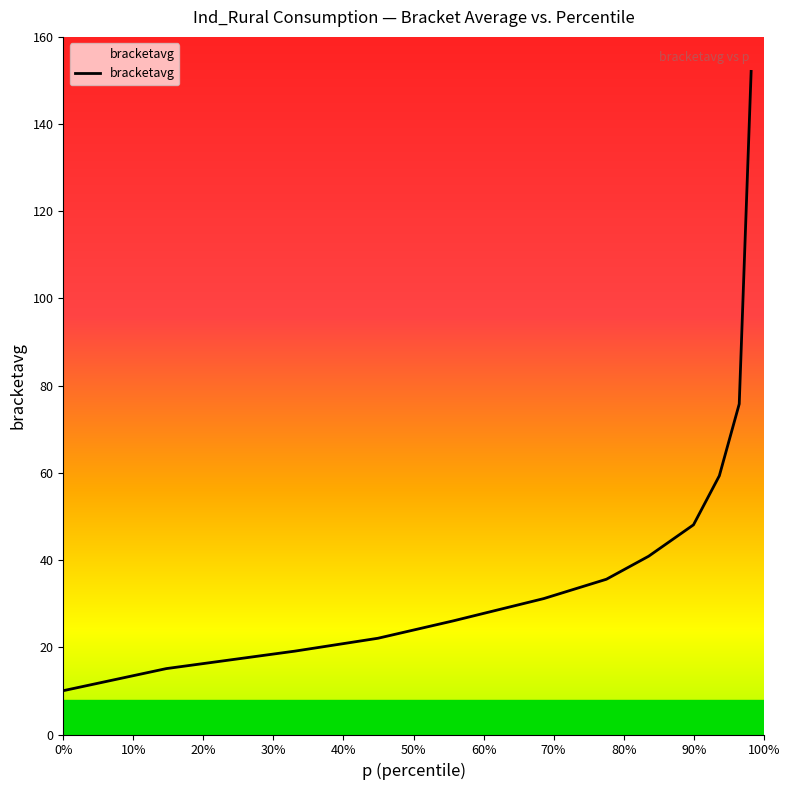

What is the maximum value shown in the chart?

152.1